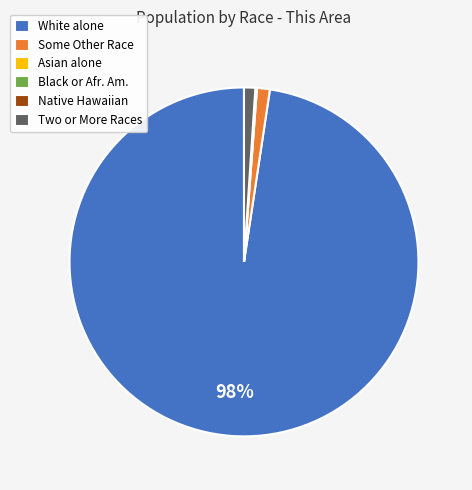

Which category accounts for the majority?

White alone